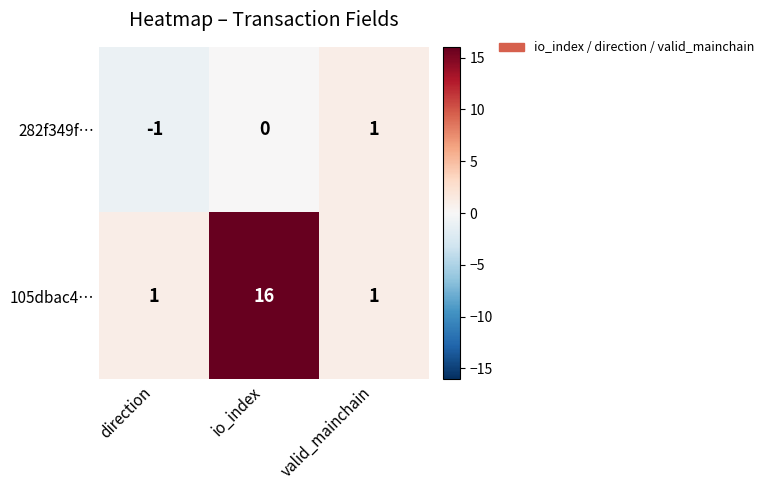

What is the sum of all 105dbac4… values?

18